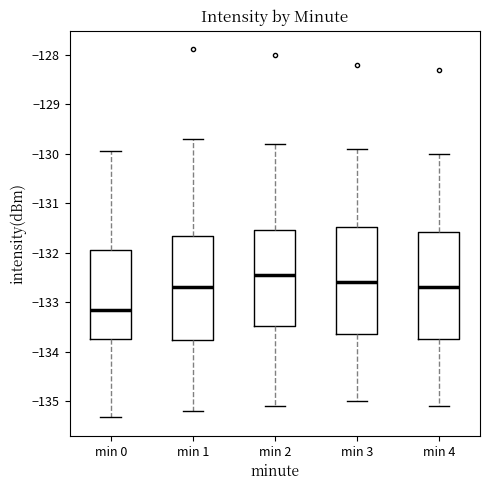

Reading left to right, read every box against the y-axis: the position of its median line, the range the box covers, and the ends of its whiskers. The values are not printed on the chart, so give them approximately, as read against the axis.

min 0: median -133.2, box -133.8 to -131.9, whiskers -135.3 to -129.9
min 1: median -132.7, box -133.8 to -131.7, whiskers -135.2 to -129.7
min 2: median -132.4, box -133.5 to -131.5, whiskers -135.1 to -129.8
min 3: median -132.6, box -133.6 to -131.5, whiskers -135.0 to -129.9
min 4: median -132.7, box -133.7 to -131.6, whiskers -135.1 to -130.0